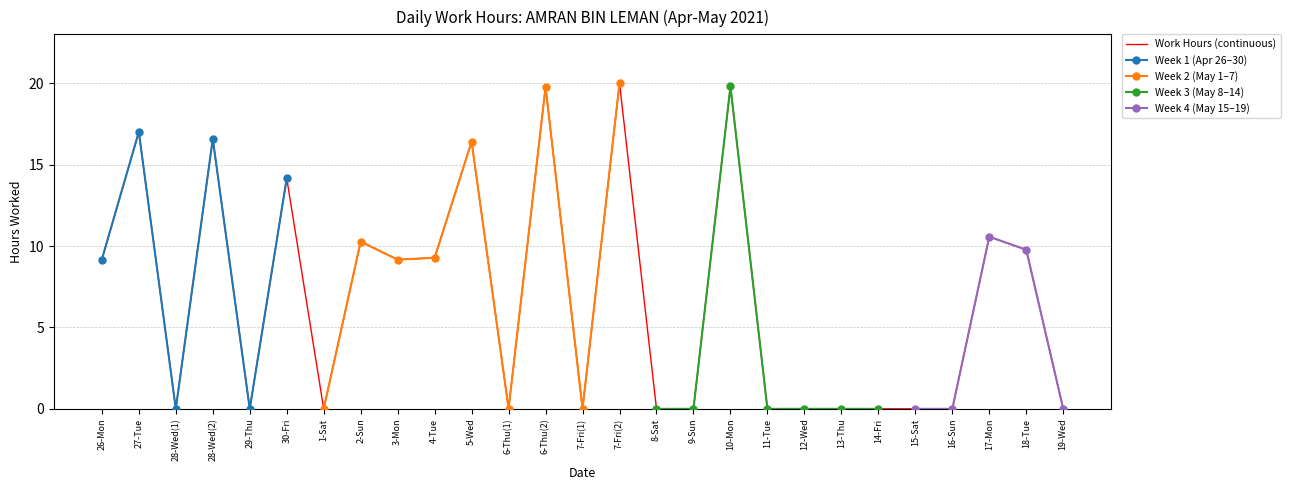

Reading left to right, extract all data points from this chart.

26-Mon=9.2	27-Tue=17.0	28-Wed(1)=0.0	28-Wed(2)=16.6	29-Thu=0.0	30-Fri=14.2	1-Sat=0.0	2-Sun=10.3	3-Mon=9.2	4-Tue=9.3	5-Wed=16.4	6-Thu(1)=0.0	6-Thu(2)=19.8	7-Fri(1)=0.0	7-Fri(2)=20.0	8-Sat=0.0	9-Sun=0.0	10-Mon=19.8	11-Tue=0.0	12-Wed=0.0	13-Thu=0.0	14-Fri=0.0	15-Sat=0.0	16-Sun=0.0	17-Mon=10.6	18-Tue=9.8	19-Wed=0.0